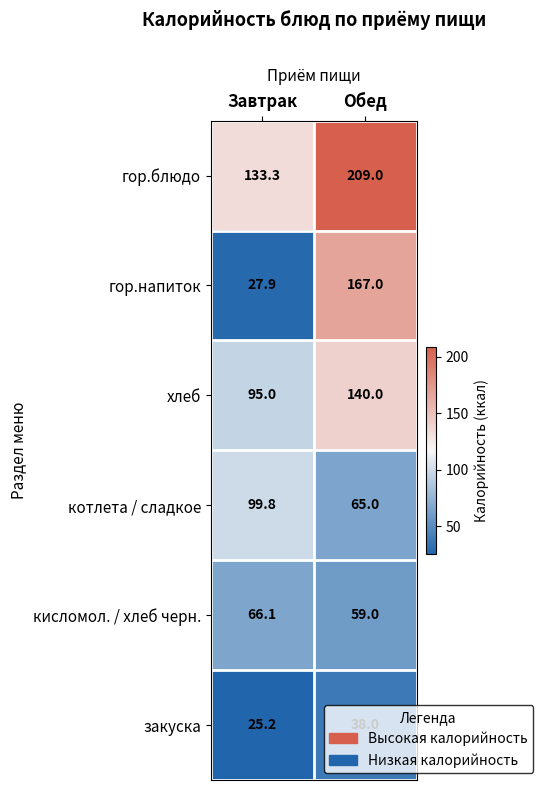

Which series has the largest total across all categories?

гор.блюдо